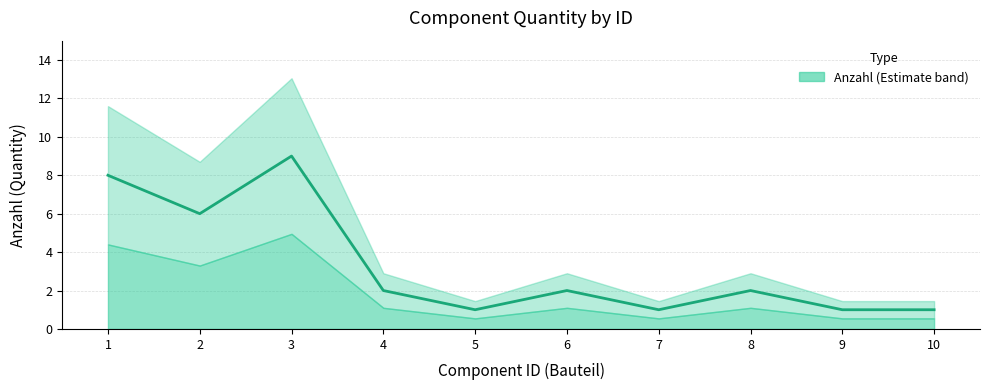

What is the greatest value displayed?

9